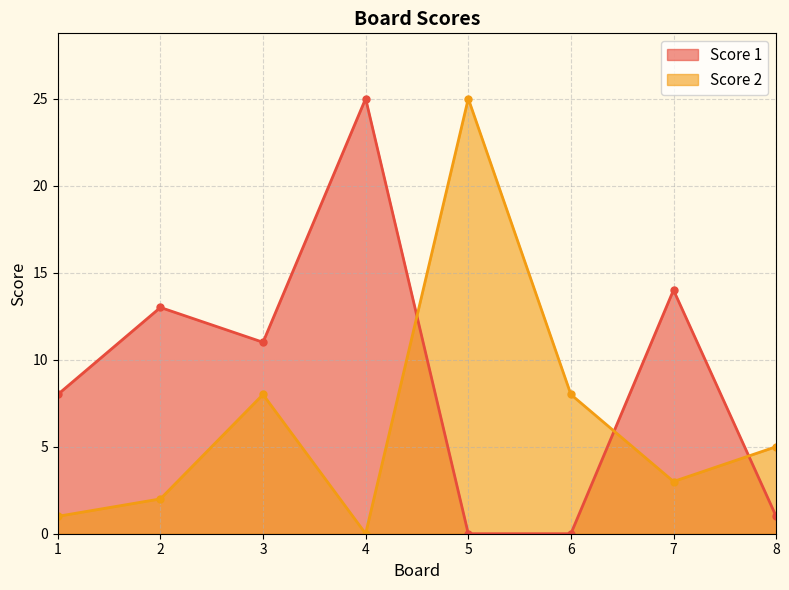

The Score 1 series shows 8 at 1. True or false?

True